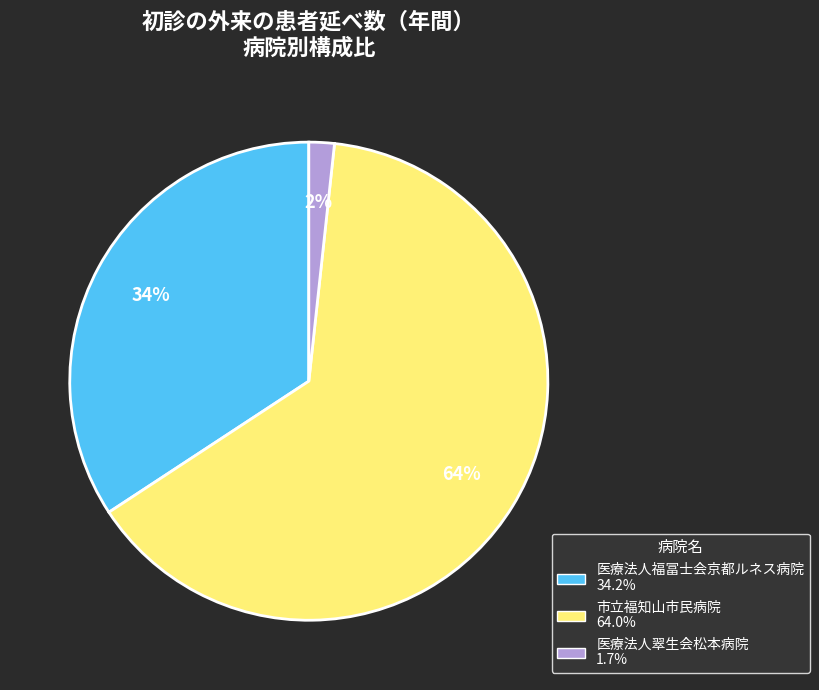

Which slice is the largest?

市立福知山市民病院